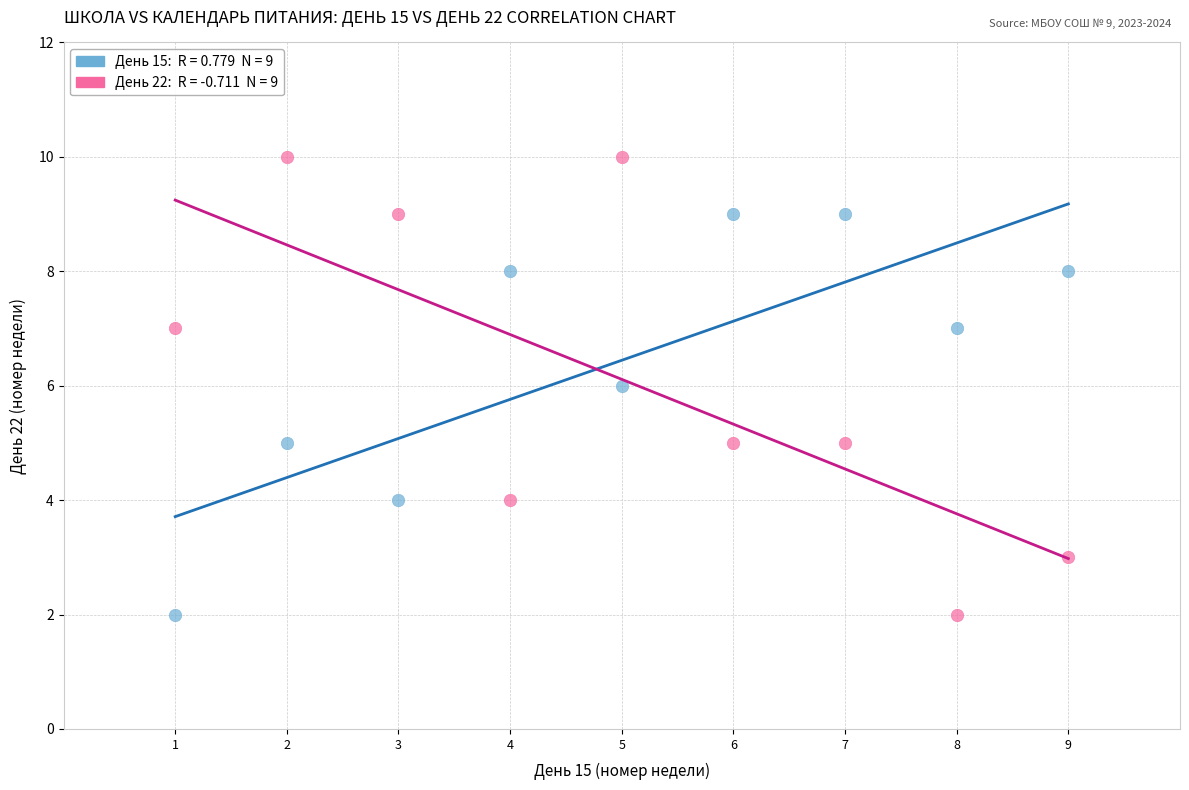

Across all data points, what is the range of X values (max minus min)?

8